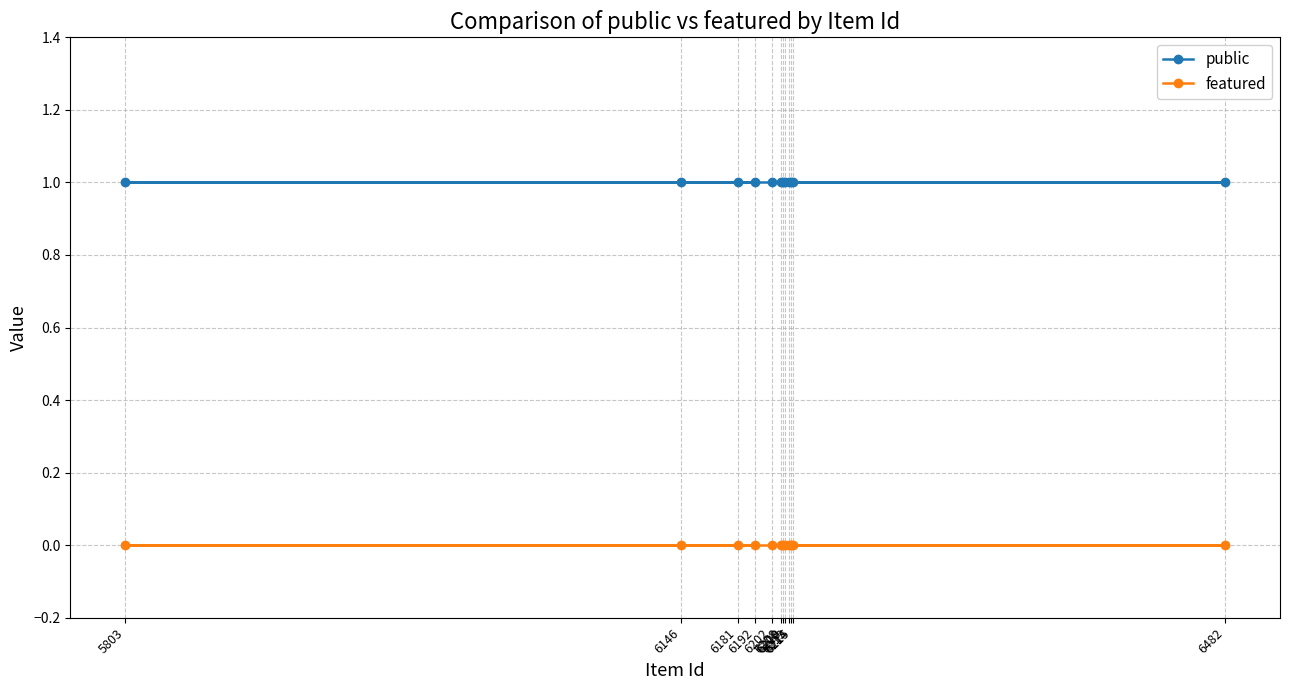

At how many categories does at least one series exceed 0?

12